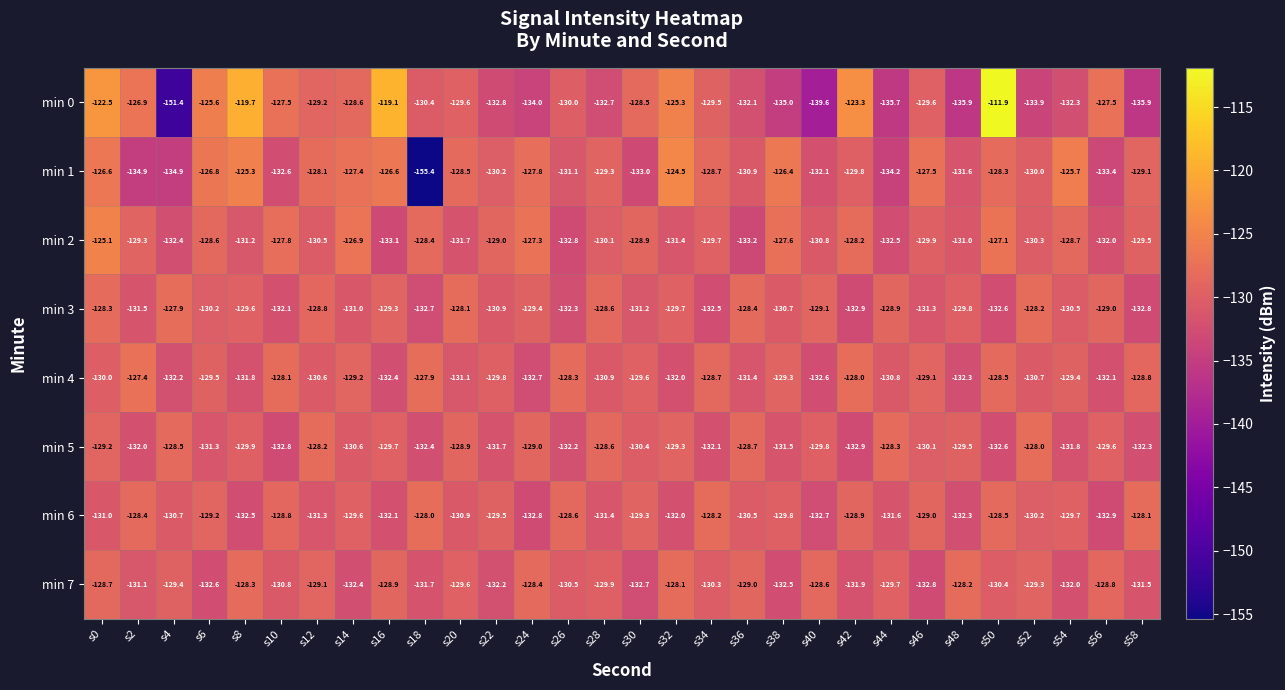

How many data points does each series have?

30